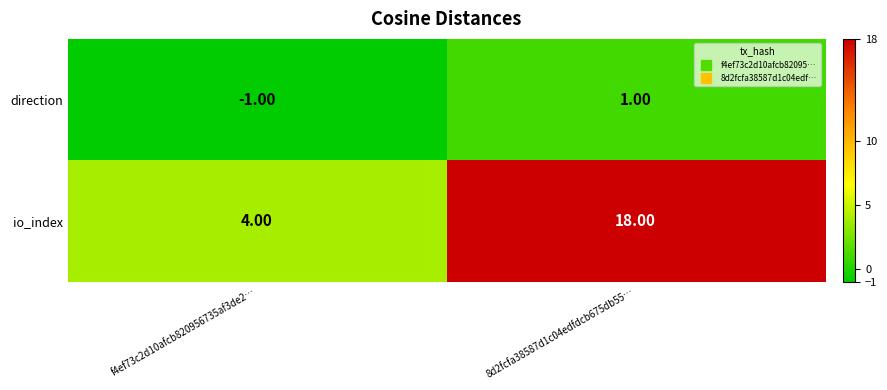

What is the difference between the maximum and minimum values in the io_index series?

14